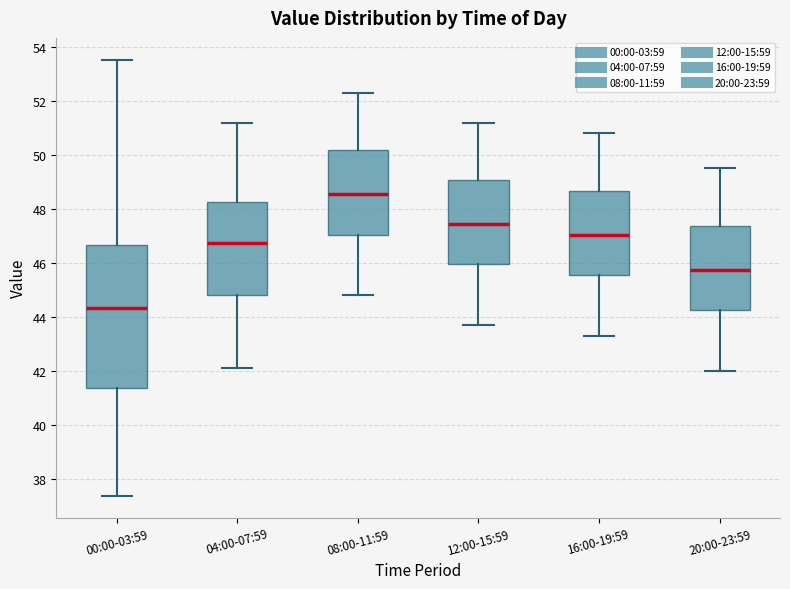

Reading left to right, transcribe this box plot: for each box, give where its median line is, the range the box spans, and where its two whiskers end, as read against the y-axis. The values are not printed on the chart, so give them approximately, as read against the axis.

00:00-03:59: median 44.4, box 41.4 to 46.6, whiskers 37.4 to 53.6
04:00-07:59: median 46.8, box 44.8 to 48.2, whiskers 42.2 to 51.2
08:00-11:59: median 48.6, box 47.0 to 50.2, whiskers 44.8 to 52.4
12:00-15:59: median 47.4, box 46.0 to 49.0, whiskers 43.8 to 51.2
16:00-19:59: median 47.0, box 45.6 to 48.6, whiskers 43.4 to 50.8
20:00-23:59: median 45.8, box 44.2 to 47.4, whiskers 42.0 to 49.6